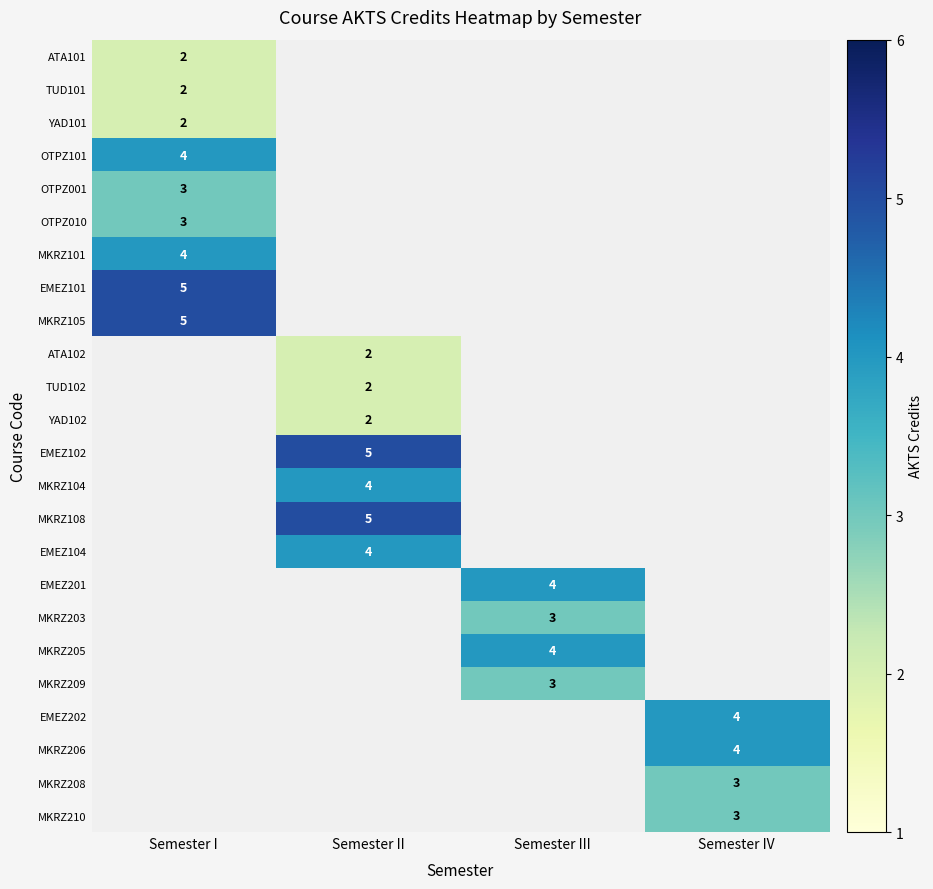

The ATA102 series shows 2 at Semester II. True or false?

True